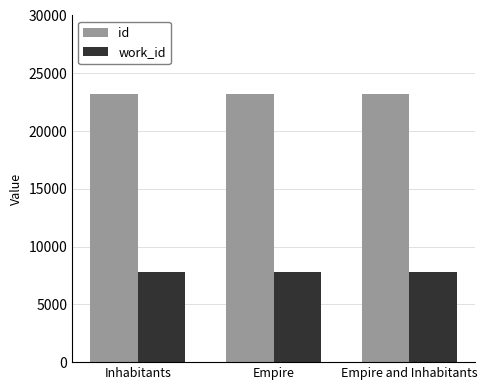

What is the spread (max minus min) of values at Empire?

15420